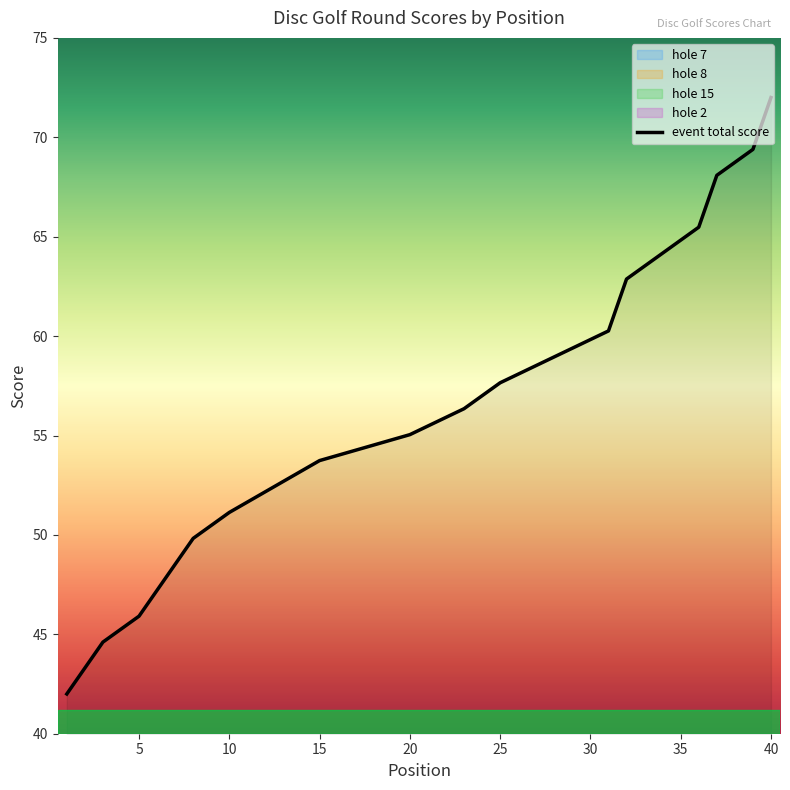

True or false: hole_7 has more than 2 points higher than both neighbors.

True